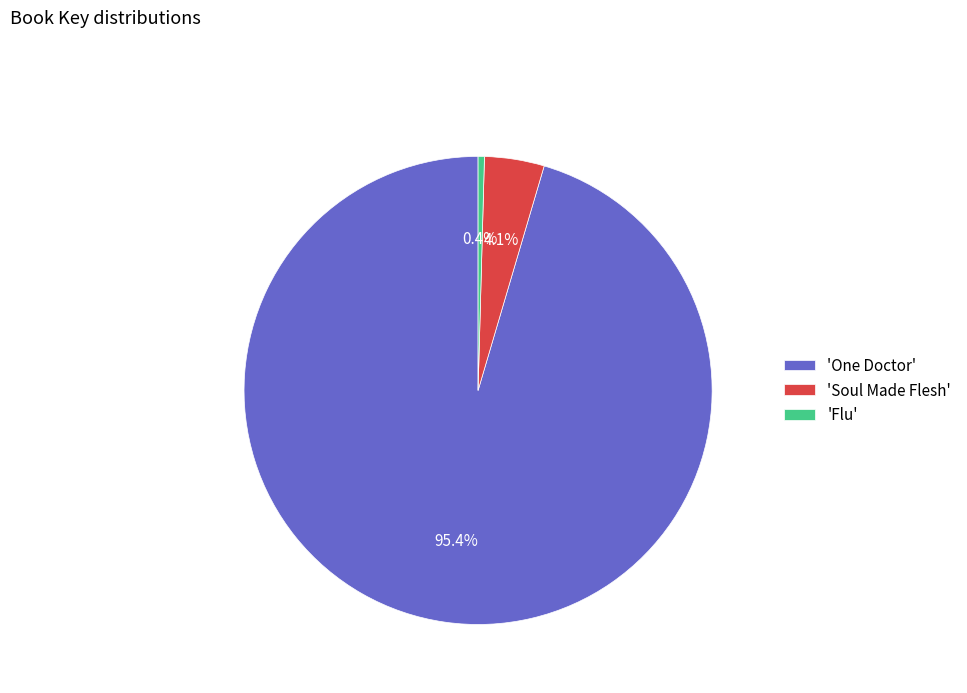

Which has a higher value, 'One Doctor' or 'Soul Made Flesh'?

'One Doctor'